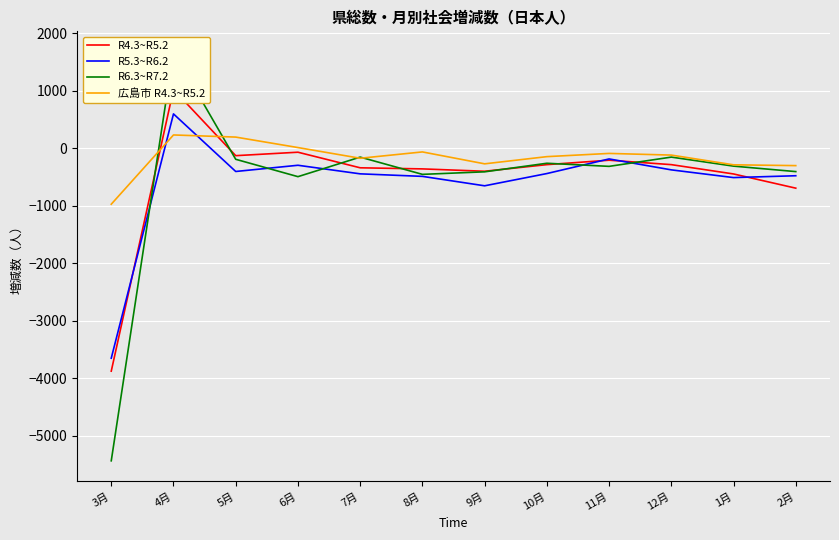

The R6.3~R7.2 series shows -87 at 11月. True or false?

False